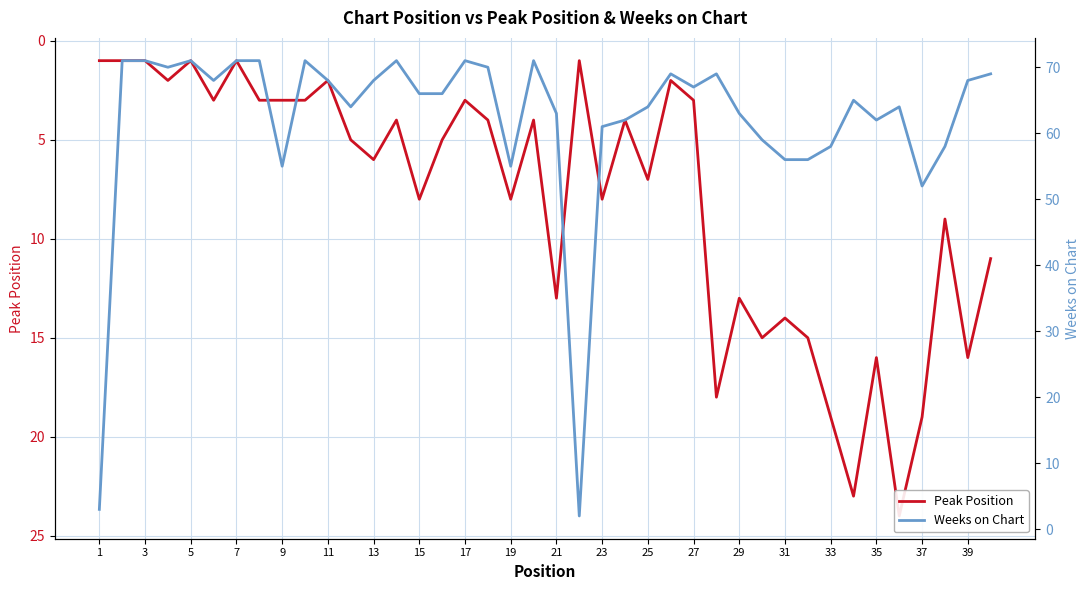

At which label does Weeks on Chart reach its peak?

3